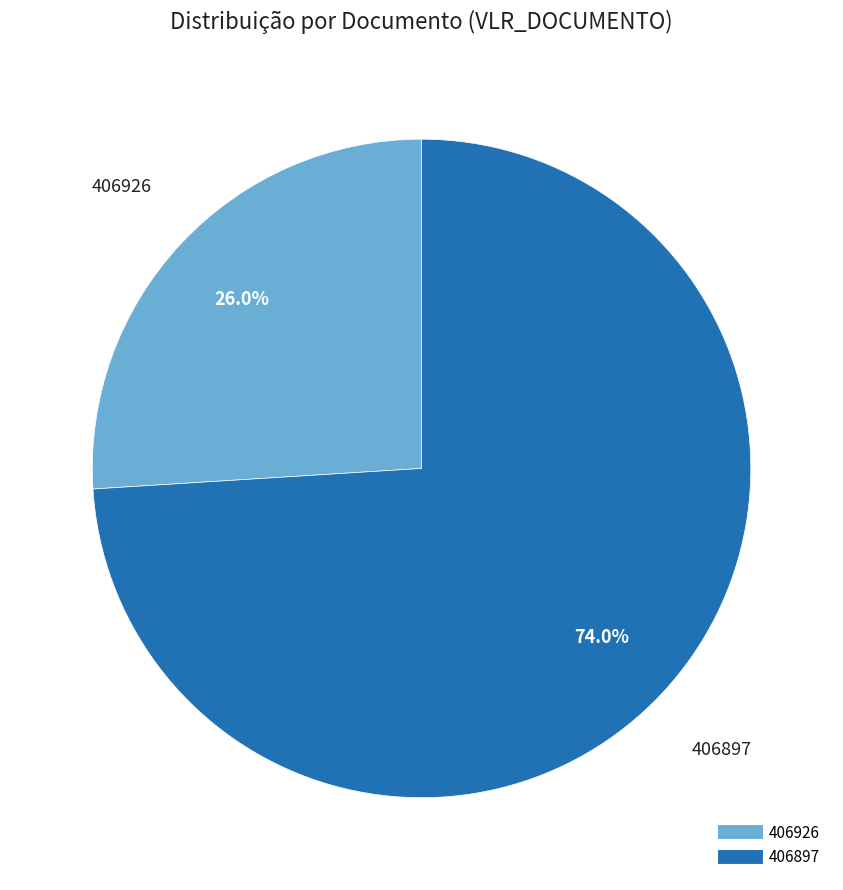

To the nearest percent, what is the difference between the largest and smallest slice percentages?

48%